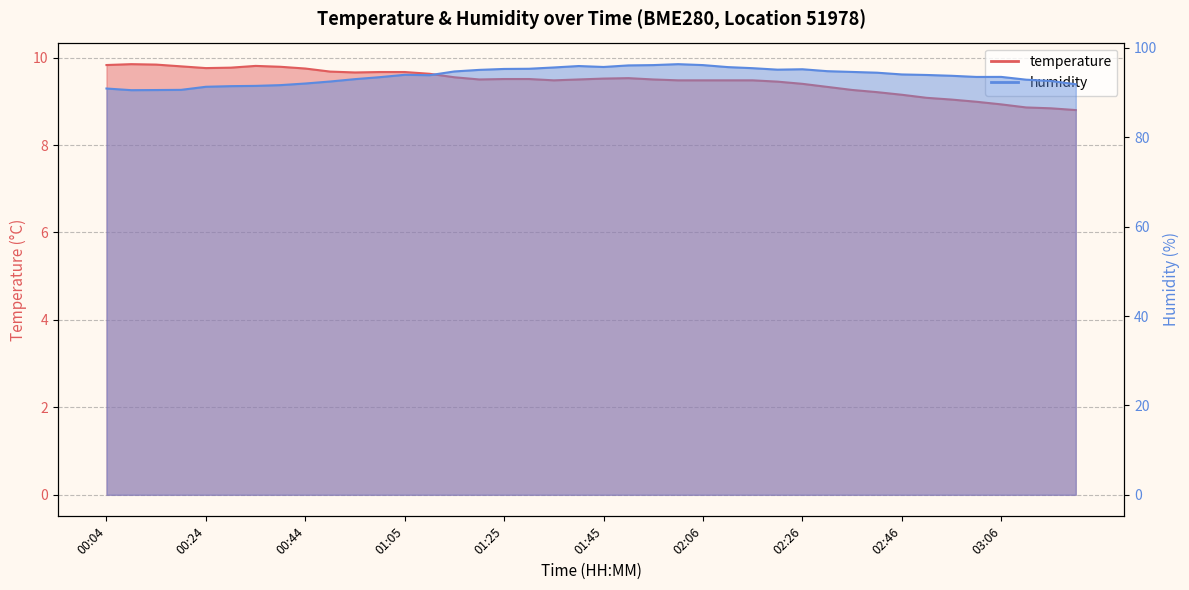

Reading left to right, transcribe all the data shown in this chart.

temperature: 9.8	9.8	9.8	9.8	9.8	9.8	9.8	9.8	9.8	9.7	9.7	9.7	9.7	9.6	9.6	9.5	9.5	9.5	9.5	9.5	9.5	9.5	9.5	9.5	9.5	9.5	9.5	9.4	9.4	9.3	9.3	9.2	9.2	9.1	9.0	9.0	8.9	8.9	8.8	8.8
humidity: 90.9	90.5	90.5	90.6	91.3	91.4	91.5	91.7	92.0	92.5	93.0	93.4	94.0	93.9	94.7	95.1	95.3	95.3	95.6	95.9	95.7	96.1	96.1	96.3	96.1	95.7	95.4	95.1	95.2	94.8	94.6	94.4	94.0	93.9	93.7	93.5	93.5	92.9	92.6	91.8